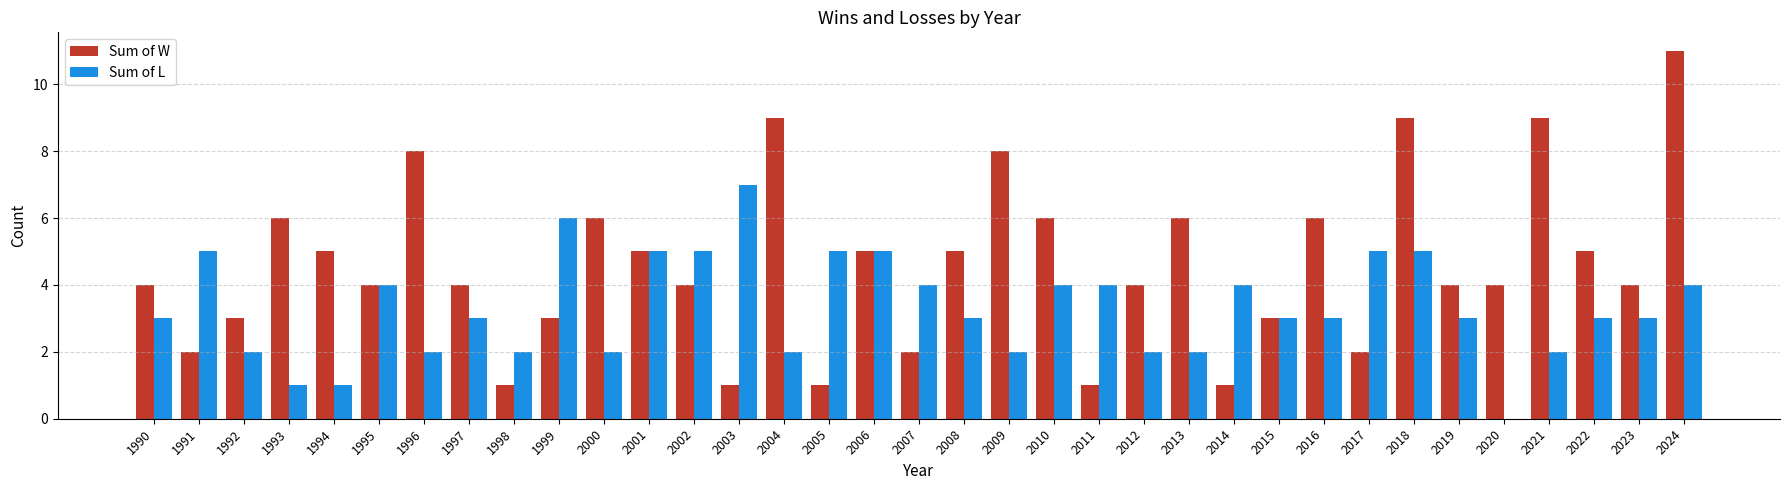

At which category does the chart reach its peak across all series?

2024